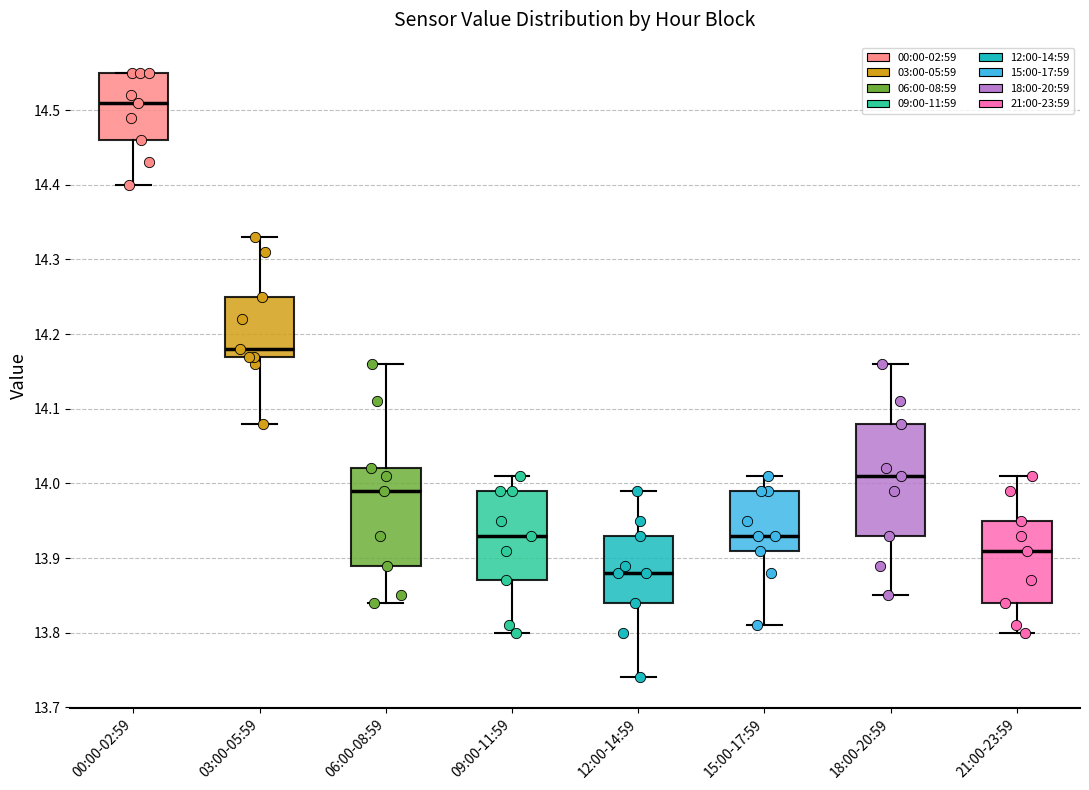

Reading left to right, read every box against the y-axis: the position of its median line, the range the box covers, and the ends of its whiskers. The values are not printed on the chart, so give them approximately, as read against the axis.

00:00-02:59: median 14.51, box 14.46 to 14.55, whiskers 14.40 to 14.55
03:00-05:59: median 14.18, box 14.17 to 14.25, whiskers 14.08 to 14.33
06:00-08:59: median 13.99, box 13.89 to 14.02, whiskers 13.84 to 14.16
09:00-11:59: median 13.93, box 13.87 to 13.99, whiskers 13.80 to 14.01
12:00-14:59: median 13.88, box 13.84 to 13.93, whiskers 13.74 to 13.99
15:00-17:59: median 13.93, box 13.91 to 13.99, whiskers 13.81 to 14.01
18:00-20:59: median 14.01, box 13.93 to 14.08, whiskers 13.85 to 14.16
21:00-23:59: median 13.91, box 13.84 to 13.95, whiskers 13.80 to 14.01